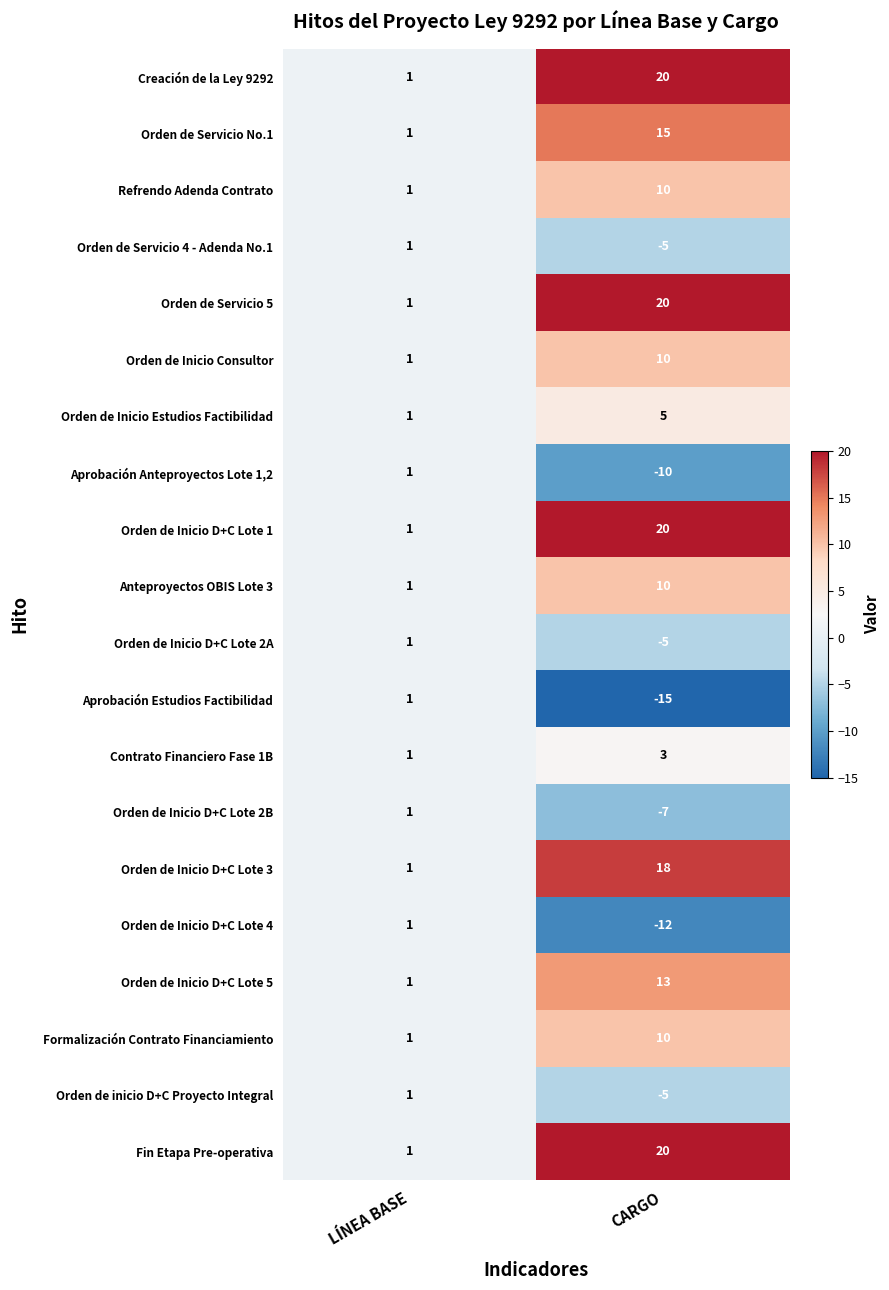

True or false: Refrendo Adenda Contrato has a value of 1 at LÍNEA BASE.

True